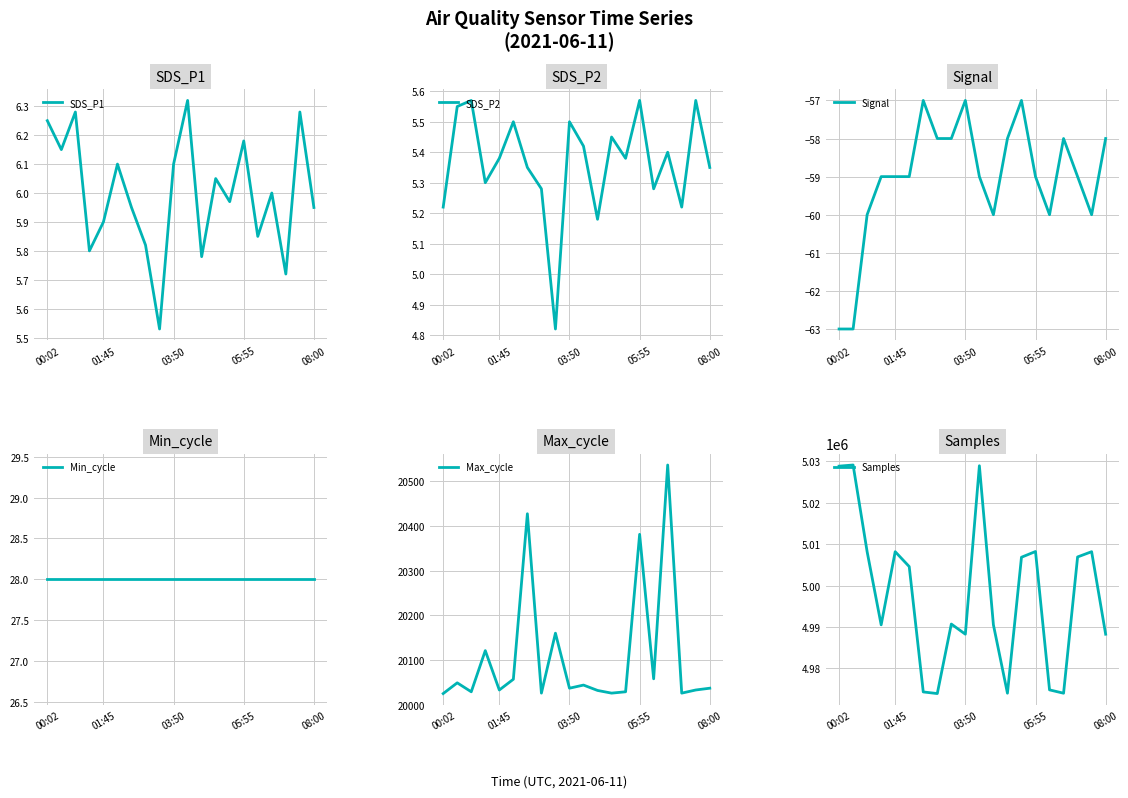

Which series has the widest spread of values?

Samples